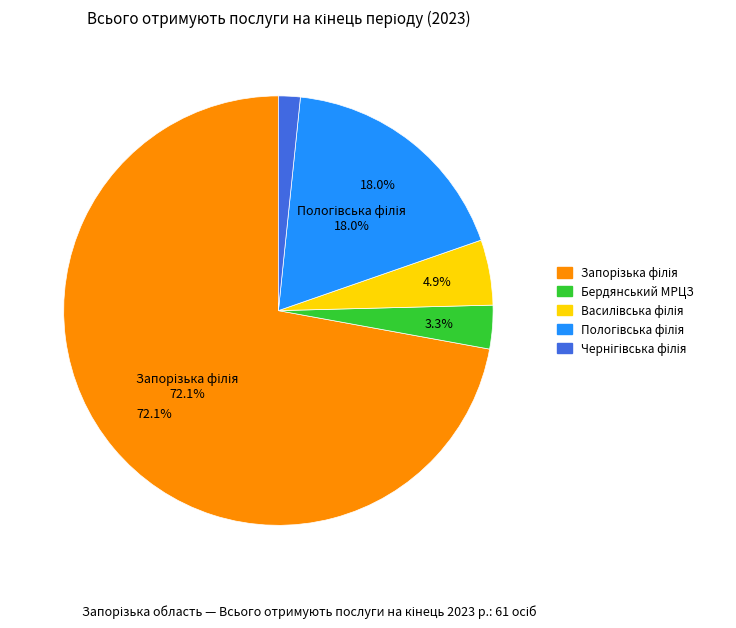

How much of the chart is everything except Бердянський МРЦЗ?

96.7%